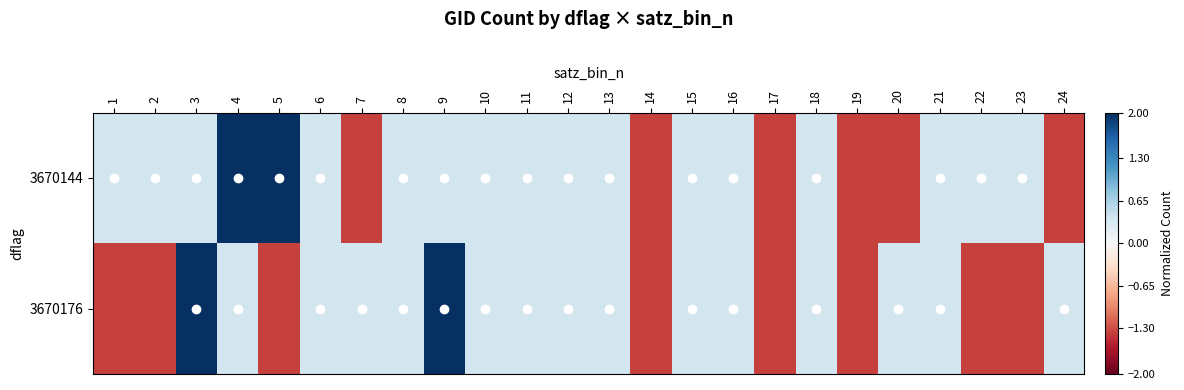

Which has a higher value, 4 or 14?

4